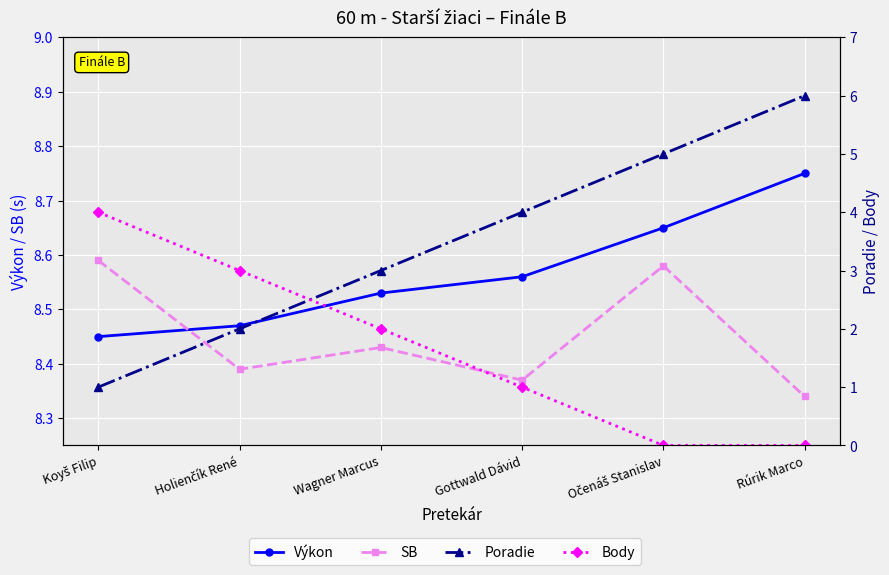

Rank the series by their maximum value, from highest to lowest.

Výkon, SB, Poradie, Body